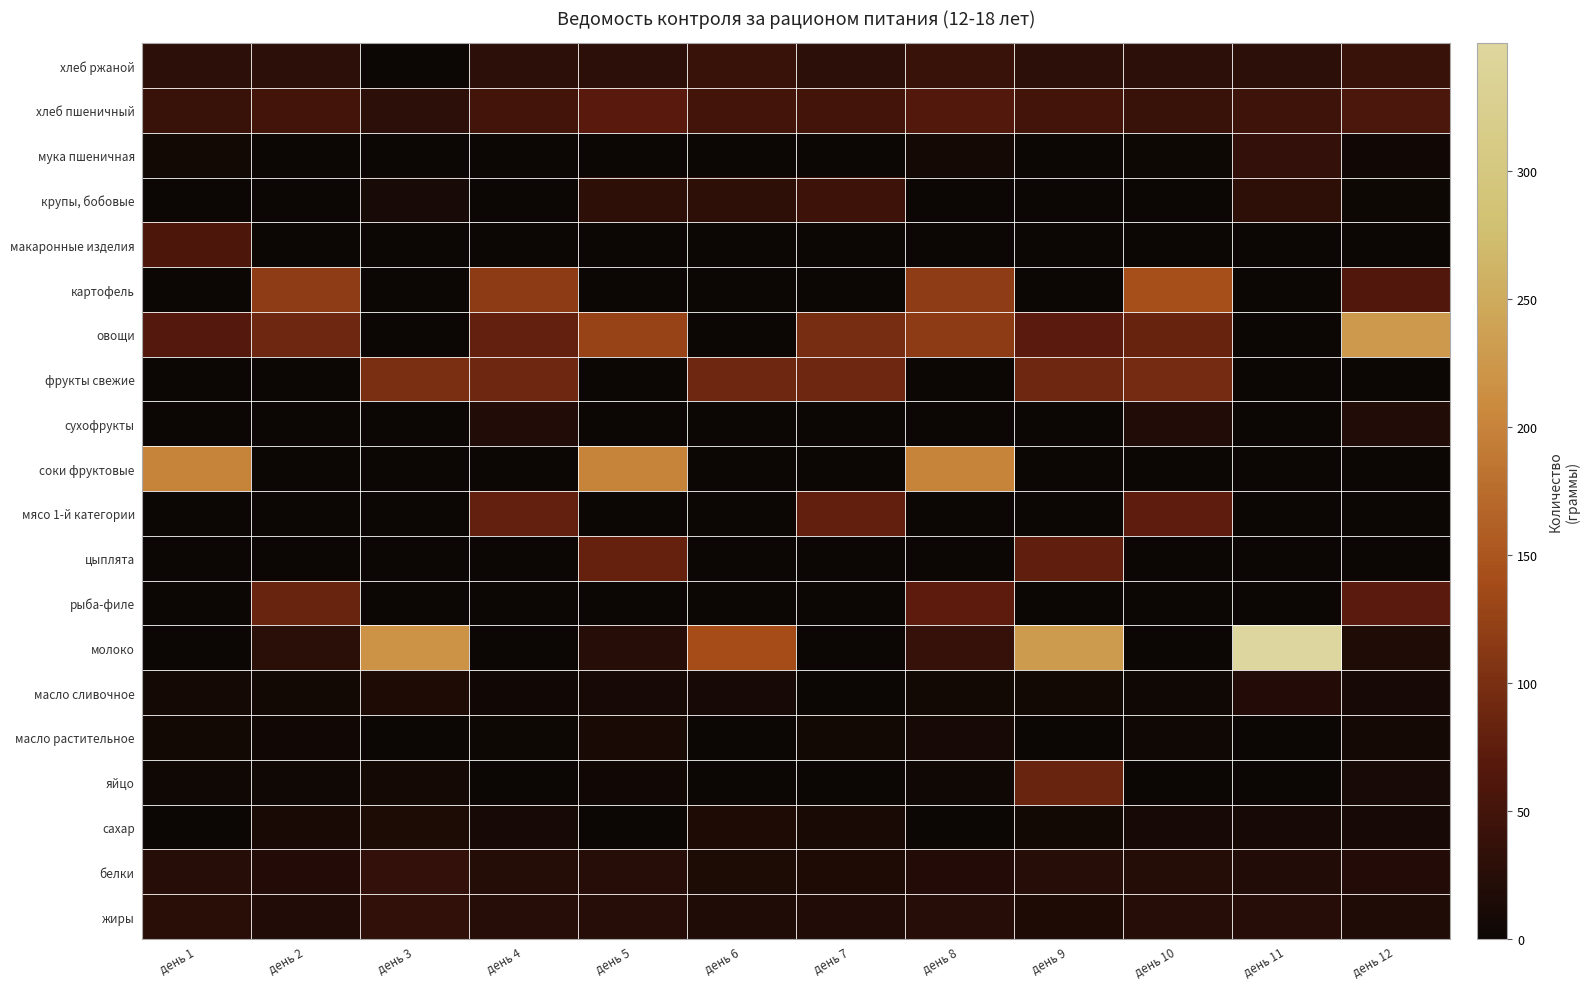

Reading left to right, transcribe all the data shown in this chart.

хлеб ржаной: день 1=30.0	день 2=30.0	день 3=0.0	день 4=30.0	день 5=30.0	день 6=40.0	день 7=30.0	день 8=40.0	день 9=30.0	день 10=30.0	день 11=30.0	день 12=40.0
хлеб пшеничный: день 1=40.8	день 2=50.0	день 3=30.0	день 4=50.0	день 5=69.8	день 6=50.0	день 7=50.0	день 8=65.4	день 9=50.0	день 10=40.0	день 11=46.0	день 12=58.0
мука пшеничная: день 1=6.4	день 2=0.4	день 3=0.0	день 4=0.0	день 5=0.4	день 6=0.0	день 7=0.0	день 8=9.2	день 9=0.0	день 10=2.6	день 11=36.4	день 12=4.5
крупы, бобовые: день 1=0.0	день 2=0.0	день 3=11.4	день 4=0.0	день 5=30.8	день 6=31.0	день 7=44.2	день 8=0.0	день 9=0.0	день 10=0.0	день 11=31.0	день 12=1.6
макаронные изделия: день 1=60.0	день 2=0.0	день 3=0.0	день 4=0.0	день 5=0.0	день 6=0.0	день 7=0.0	день 8=0.0	день 9=0.0	день 10=0.0	день 11=0.0	день 12=0.0
картофель: день 1=0.0	день 2=118.8	день 3=0.0	день 4=116.8	день 5=0.0	день 6=0.0	день 7=0.0	день 8=118.8	день 9=0.0	день 10=142.6	день 11=0.0	день 12=64.0
овощи: день 1=65.7	день 2=89.5	день 3=0.0	день 4=79.7	день 5=128.5	день 6=0.0	день 7=97.3	день 8=116.6	день 9=71.4	день 10=83.5	день 11=0.0	день 12=227.7
фрукты свежие: день 1=0.0	день 2=0.0	день 3=100.0	день 4=90.0	день 5=0.0	день 6=90.0	день 7=90.0	день 8=0.0	день 9=90.0	день 10=95.0	день 11=0.0	день 12=0.0
сухофрукты: день 1=0.0	день 2=0.0	день 3=0.0	день 4=20.0	день 5=0.0	день 6=0.0	день 7=0.0	день 8=0.0	день 9=0.0	день 10=20.0	день 11=0.0	день 12=20.0
соки фруктовые: день 1=200.0	день 2=0.0	день 3=0.0	день 4=0.0	день 5=200.0	день 6=0.0	день 7=0.0	день 8=200.0	день 9=0.0	день 10=0.0	день 11=0.0	день 12=0.0
мясо 1-й категории: день 1=0.0	день 2=0.0	день 3=0.0	день 4=79.9	день 5=0.0	день 6=0.0	день 7=79.0	день 8=0.0	день 9=0.0	день 10=75.1	день 11=0.0	день 12=0.0
цыплята: день 1=0.0	день 2=0.0	день 3=0.0	день 4=0.0	день 5=81.4	день 6=0.0	день 7=0.0	день 8=0.0	день 9=77.6	день 10=0.0	день 11=0.0	день 12=0.0
рыба-филе: день 1=0.0	день 2=86.0	день 3=0.0	день 4=0.0	день 5=0.0	день 6=0.0	день 7=0.0	день 8=72.6	день 9=0.0	день 10=0.0	день 11=0.0	день 12=72.4
молоко: день 1=0.0	день 2=28.2	день 3=220.0	день 4=0.0	день 5=24.1	день 6=140.5	день 7=0.0	день 8=39.2	день 9=230.0	день 10=0.0	день 11=349.9	день 12=18.0
масло сливочное: день 1=8.9	день 2=6.3	день 3=17.6	день 4=5.0	день 5=10.4	день 6=10.0	день 7=0.0	день 8=6.0	день 9=6.0	день 10=3.8	день 11=21.0	день 12=10.1
масло растительное: день 1=6.0	день 2=5.0	день 3=0.0	день 4=2.1	день 5=13.1	день 6=0.0	день 7=6.5	день 8=10.2	день 9=0.0	день 10=4.1	день 11=0.0	день 12=7.0
яйцо: день 1=3.8	день 2=4.0	день 3=7.6	день 4=0.0	день 5=4.5	день 6=0.0	день 7=0.0	день 8=3.0	день 9=85.0	день 10=0.0	день 11=0.5	день 12=11.6
сахар: день 1=0.0	день 2=13.0	день 3=16.2	день 4=10.0	день 5=0.6	день 6=16.5	день 7=13.0	день 8=0.0	день 9=6.0	день 10=10.0	день 11=9.7	день 12=10.0
белки: день 1=23.3	день 2=21.1	день 3=36.8	день 4=22.2	день 5=23.5	день 6=16.0	день 7=17.4	день 8=21.0	день 9=25.5	день 10=21.9	день 11=19.9	день 12=21.4
жиры: день 1=26.6	день 2=20.1	день 3=32.9	день 4=25.0	день 5=24.4	день 6=18.3	день 7=19.2	день 8=25.0	день 9=17.6	день 10=23.3	день 11=25.6	день 12=18.1